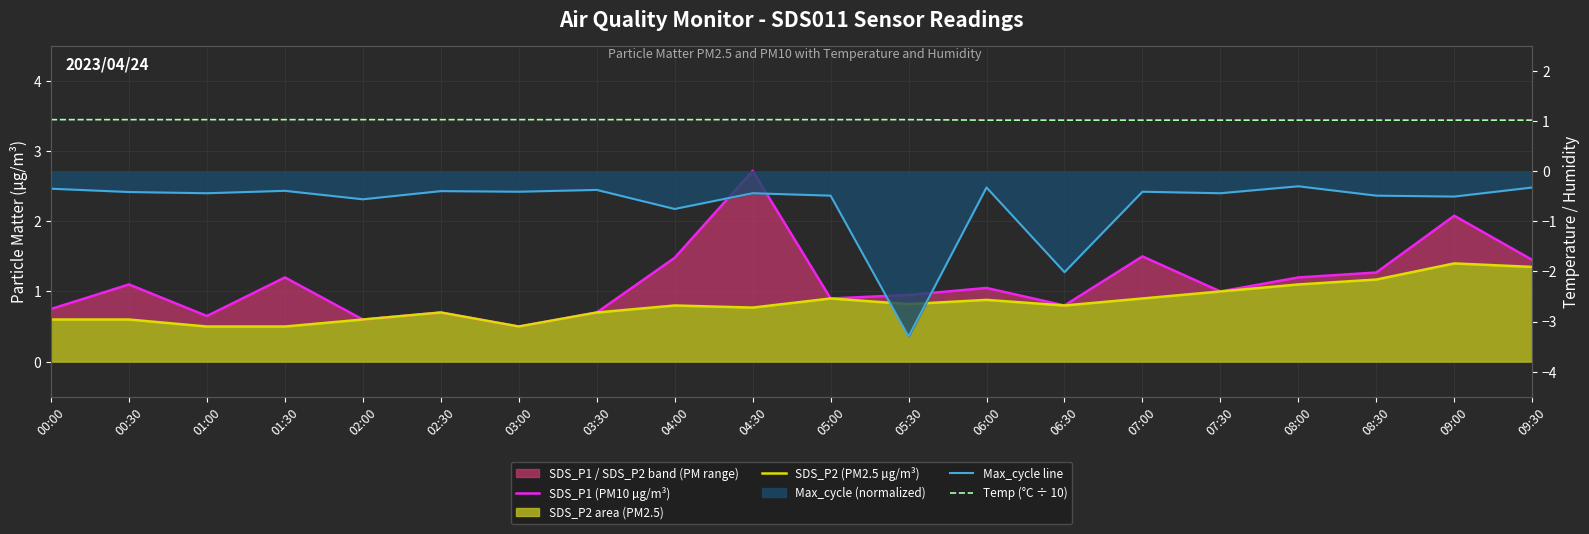

Where do SDS_P1 (PM10 µg/m³) and Temp (°C ÷ 10) first cross each other?

00:00 and 00:30